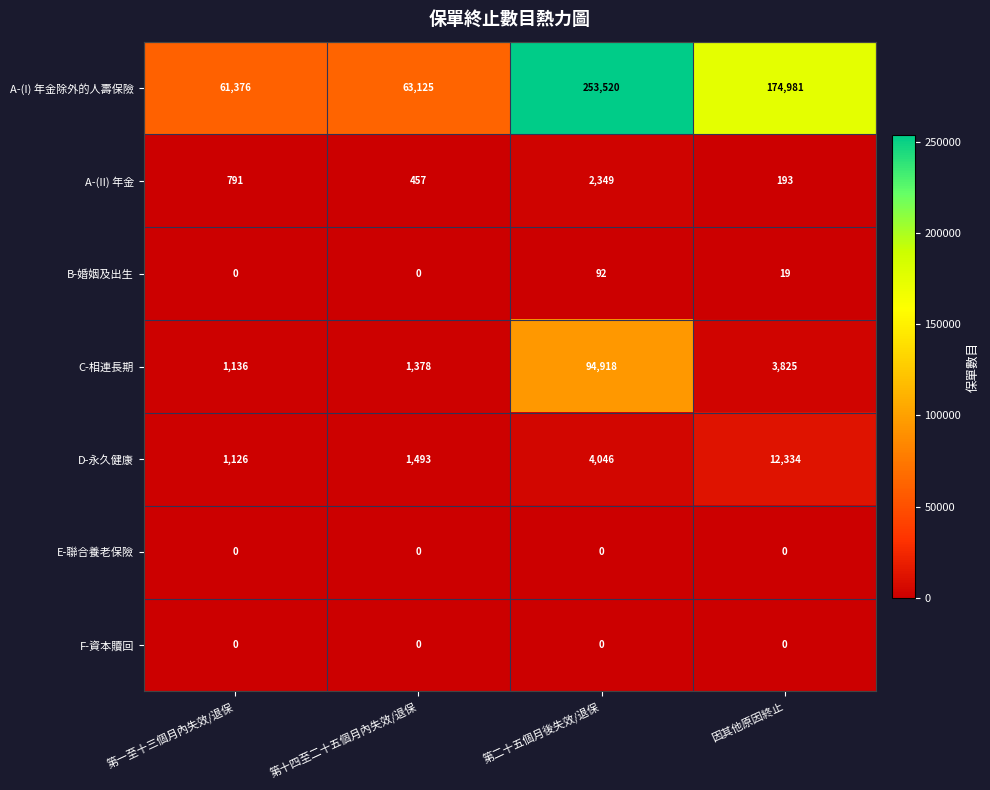

Reading left to right, transcribe all the data shown in this chart.

A-(I) 年金除外的人壽保險: 第一至十三個月內失效/退保=61376	第十四至二十五個月內失效/退保=63125	第二十五個月後失效/退保=253520	因其他原因終止=174981
A-(II) 年金: 第一至十三個月內失效/退保=791	第十四至二十五個月內失效/退保=457	第二十五個月後失效/退保=2349	因其他原因終止=193
B-婚姻及出生: 第一至十三個月內失效/退保=0	第十四至二十五個月內失效/退保=0	第二十五個月後失效/退保=92	因其他原因終止=19
C-相連長期: 第一至十三個月內失效/退保=1136	第十四至二十五個月內失效/退保=1378	第二十五個月後失效/退保=94918	因其他原因終止=3825
D-永久健康: 第一至十三個月內失效/退保=1126	第十四至二十五個月內失效/退保=1493	第二十五個月後失效/退保=4046	因其他原因終止=12334
E-聯合養老保險: 第一至十三個月內失效/退保=0	第十四至二十五個月內失效/退保=0	第二十五個月後失效/退保=0	因其他原因終止=0
F-資本贖回: 第一至十三個月內失效/退保=0	第十四至二十五個月內失效/退保=0	第二十五個月後失效/退保=0	因其他原因終止=0